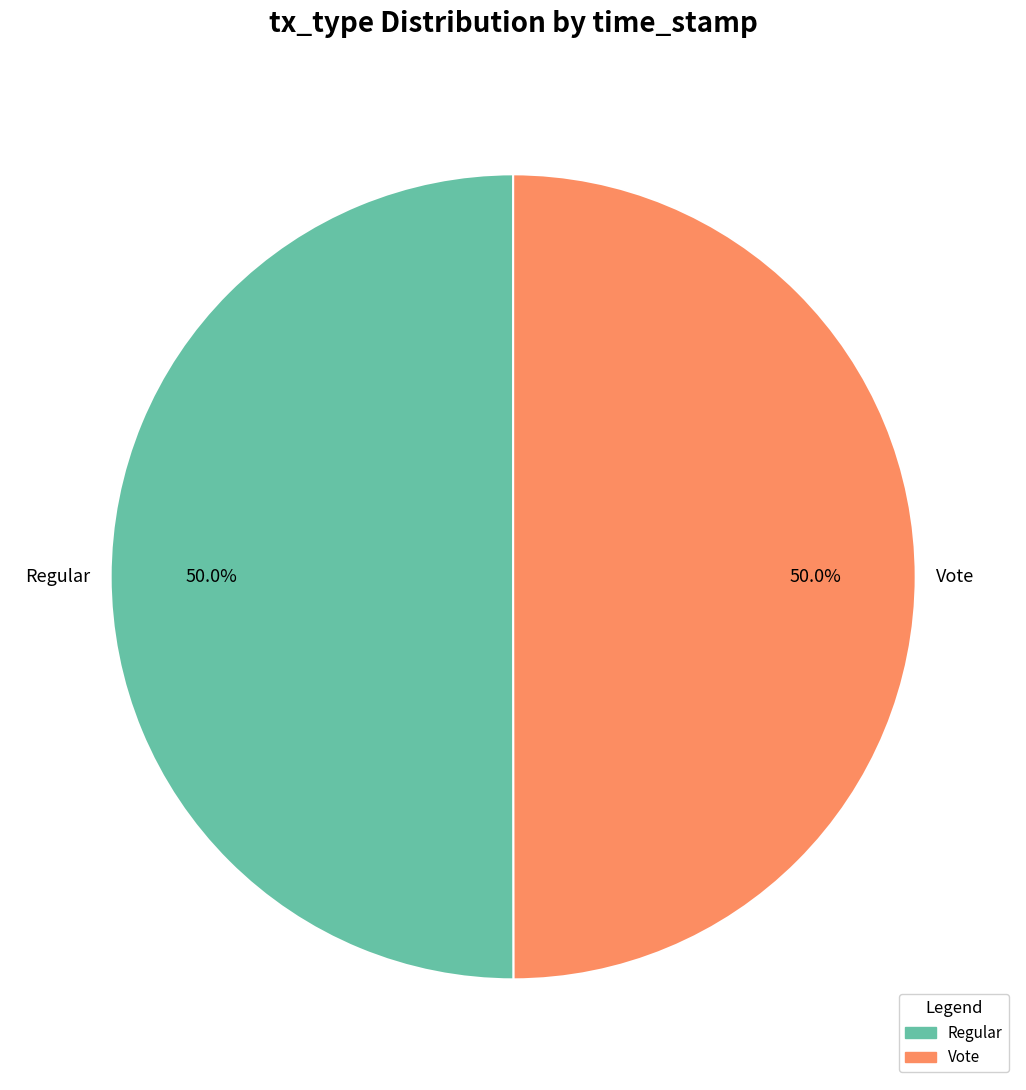

Count the number of slices in the pie.

2